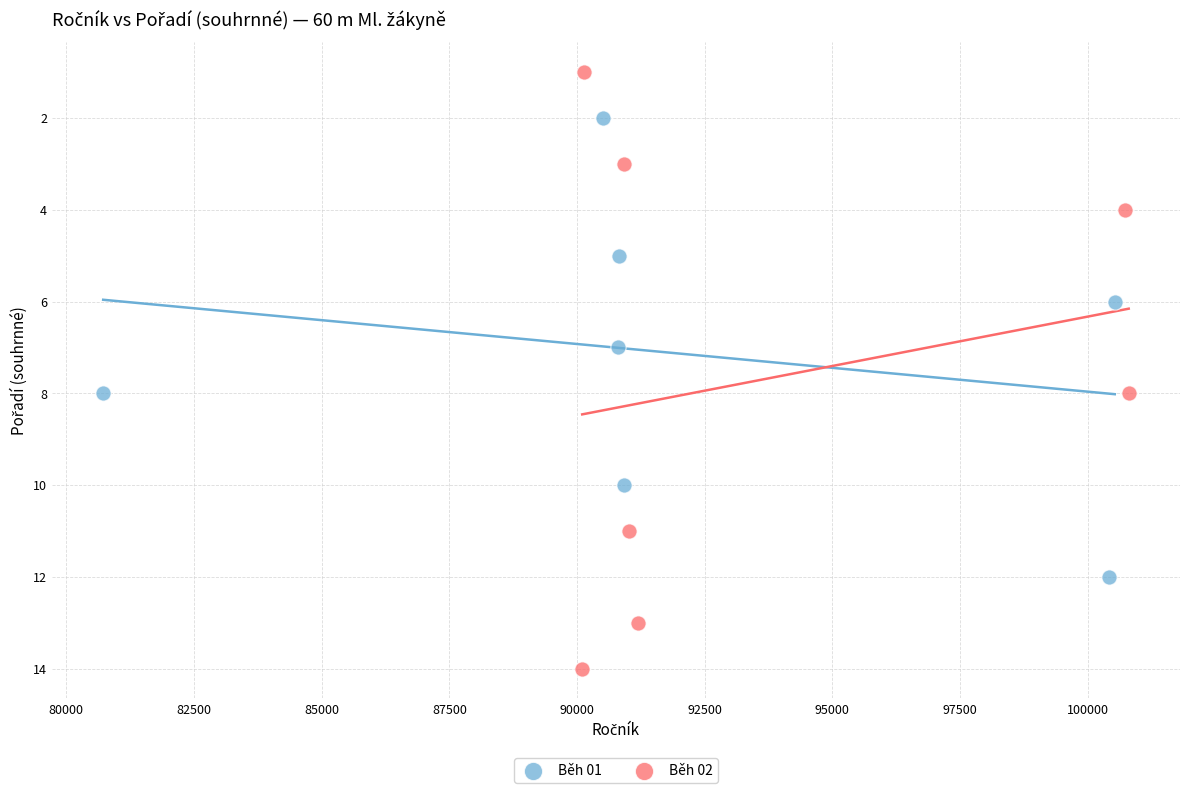

Which series contains the lowest Y value?

Běh 02